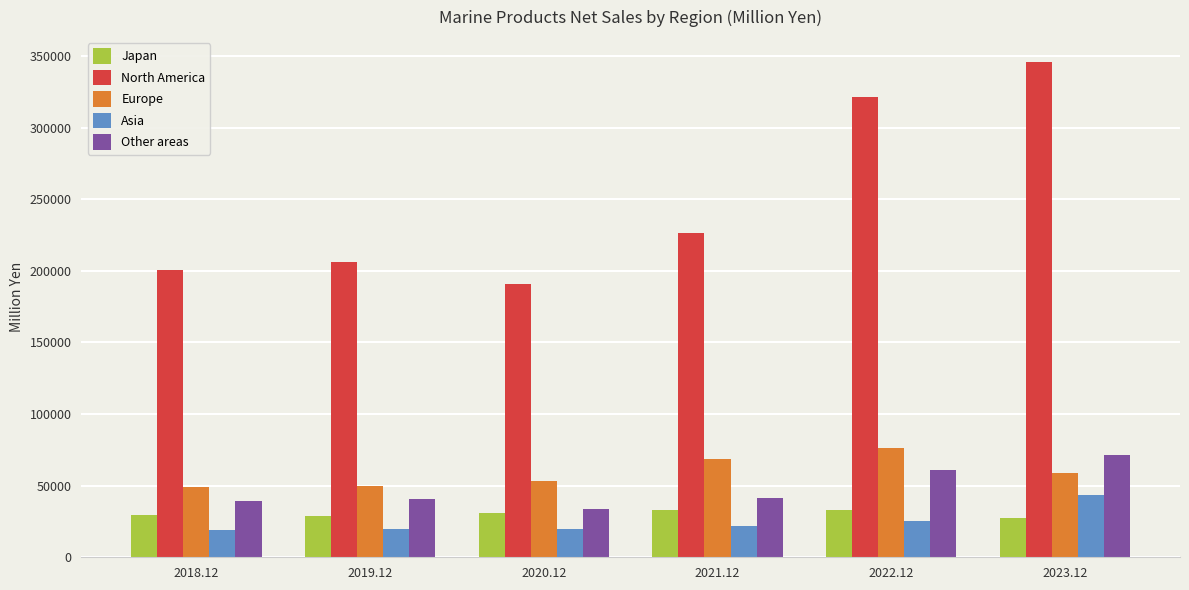

What is the difference between the maximum and minimum values in the North America series?

155177